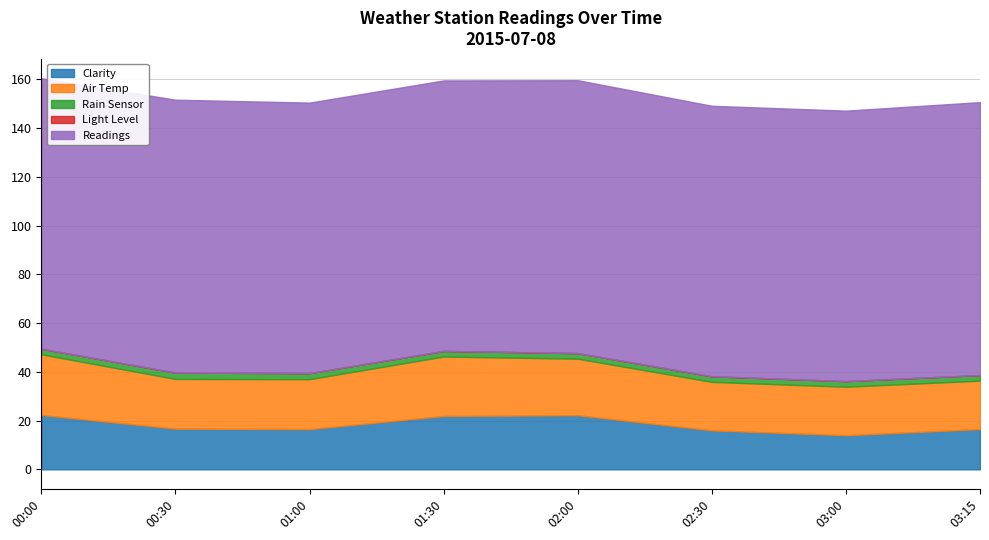

Rank the series at 03:15 from highest to lowest value.

Readings, Air Temp, Clarity, Rain Sensor, Light Level